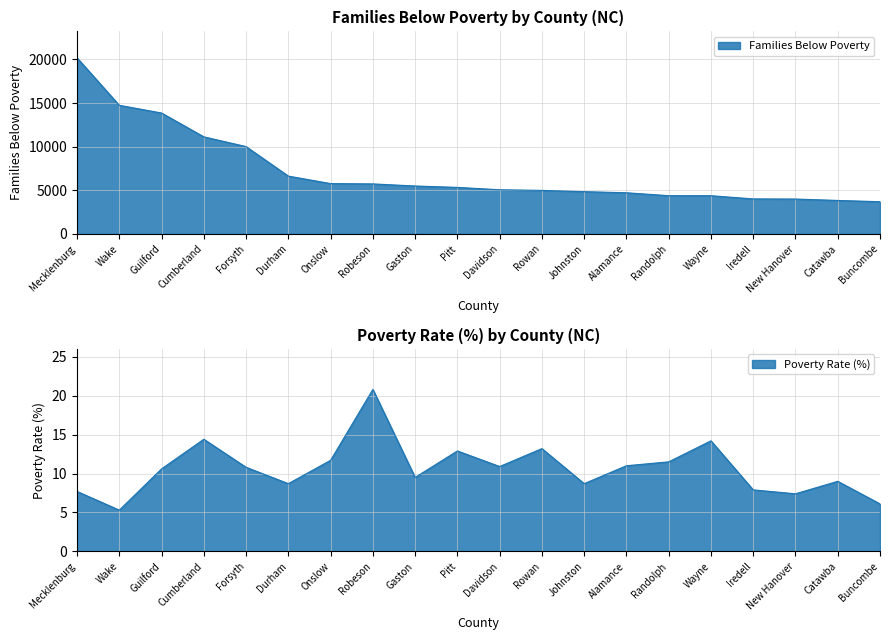

List the labels in order of Poverty Rate (Percent) value, smallest first.

Wake, Buncombe, New Hanover, Mecklenburg, Iredell, Durham, Johnston, Catawba, Gaston, Guilford, Forsyth, Davidson, Alamance, Randolph, Onslow, Pitt, Rowan, Wayne, Cumberland, Robeson